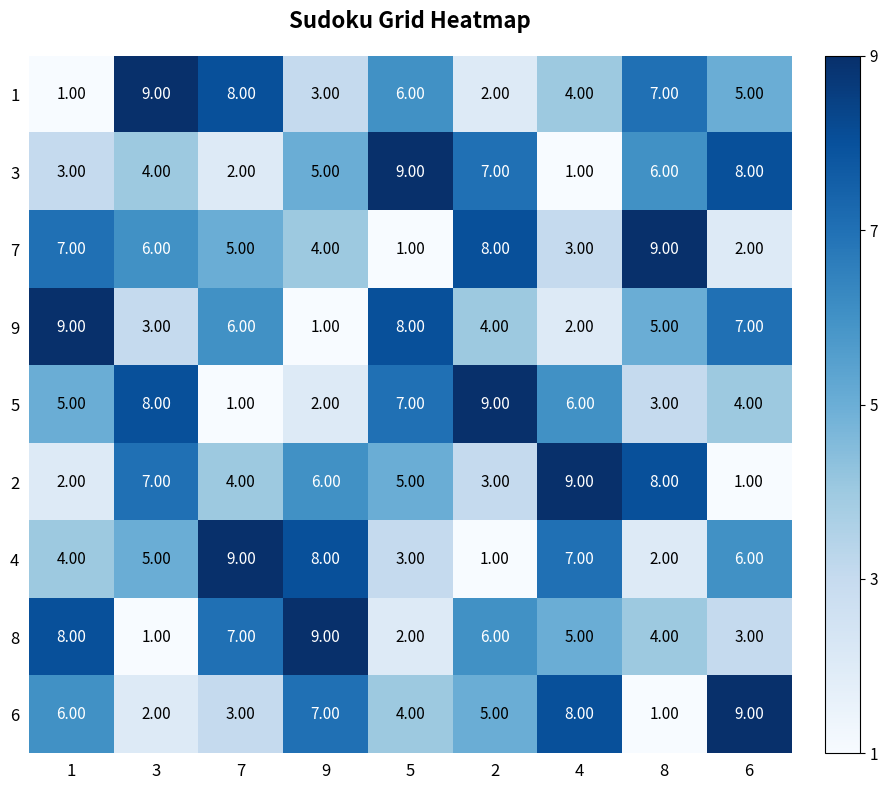

What is the spread (max minus min) of values at 2?

8